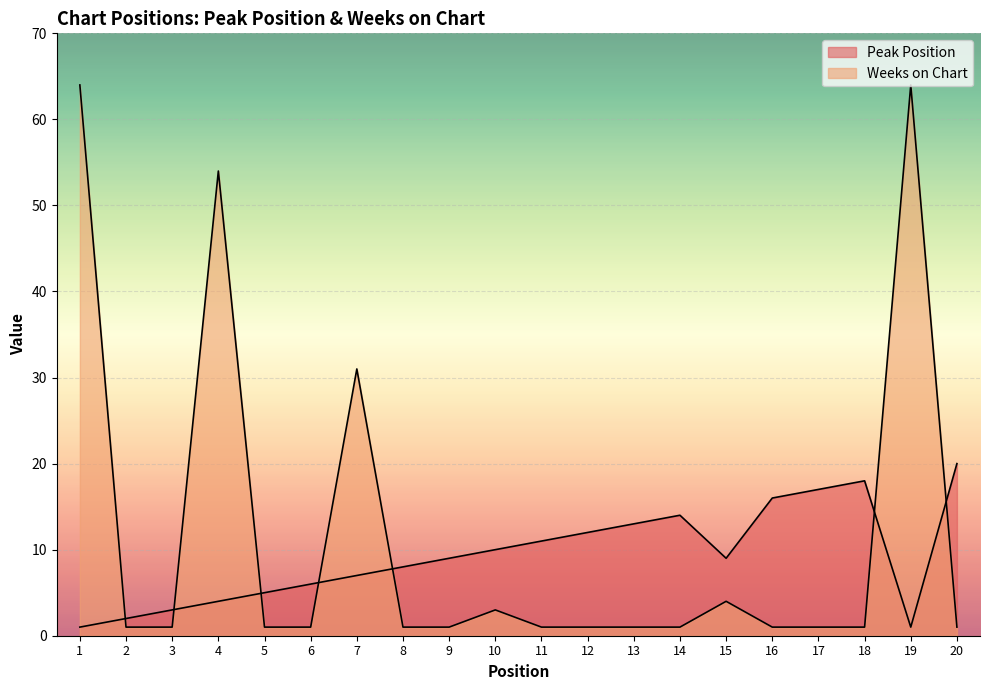

In Peak Position, how many points are higher than both neighbors (excluding endpoints)?

2